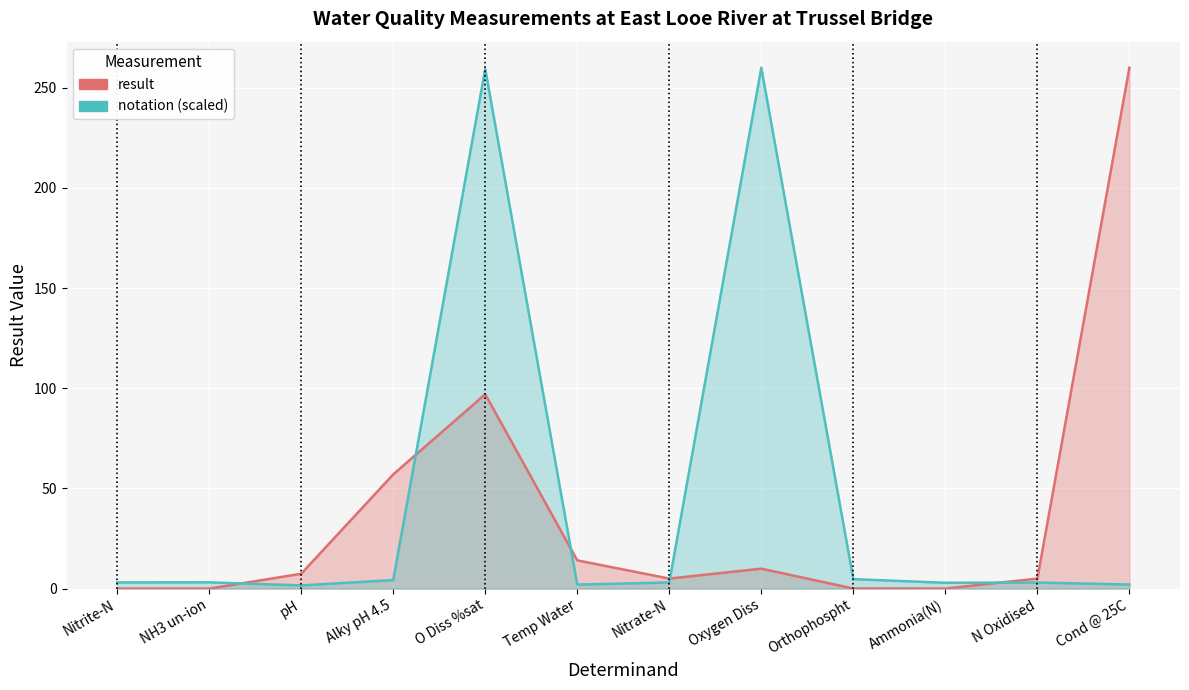

Rank the series at Nitrate-N from highest to lowest value.

result, notation